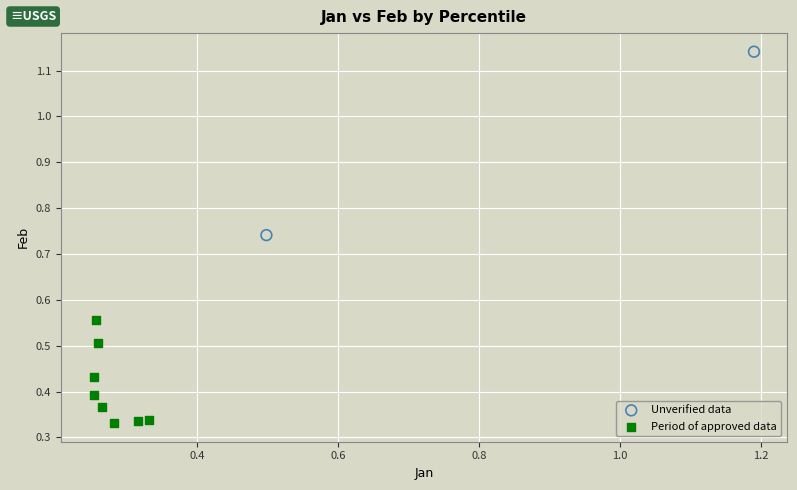

Which series contains the lowest Y value?

Period of approved data